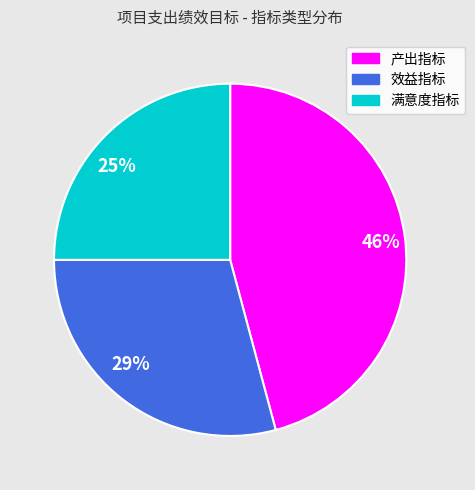

To the nearest percent, what is the difference between the 效益指标 and 满意度指标 slice percentages?

4%